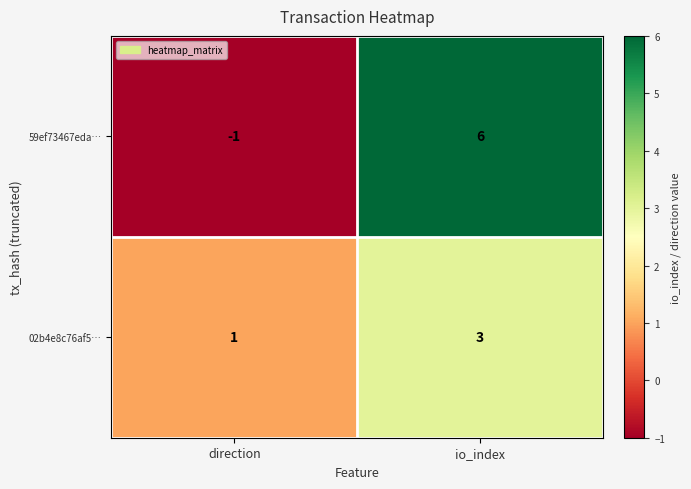

Between direction and io_index, which series saw the biggest shift?

59ef73467eda…